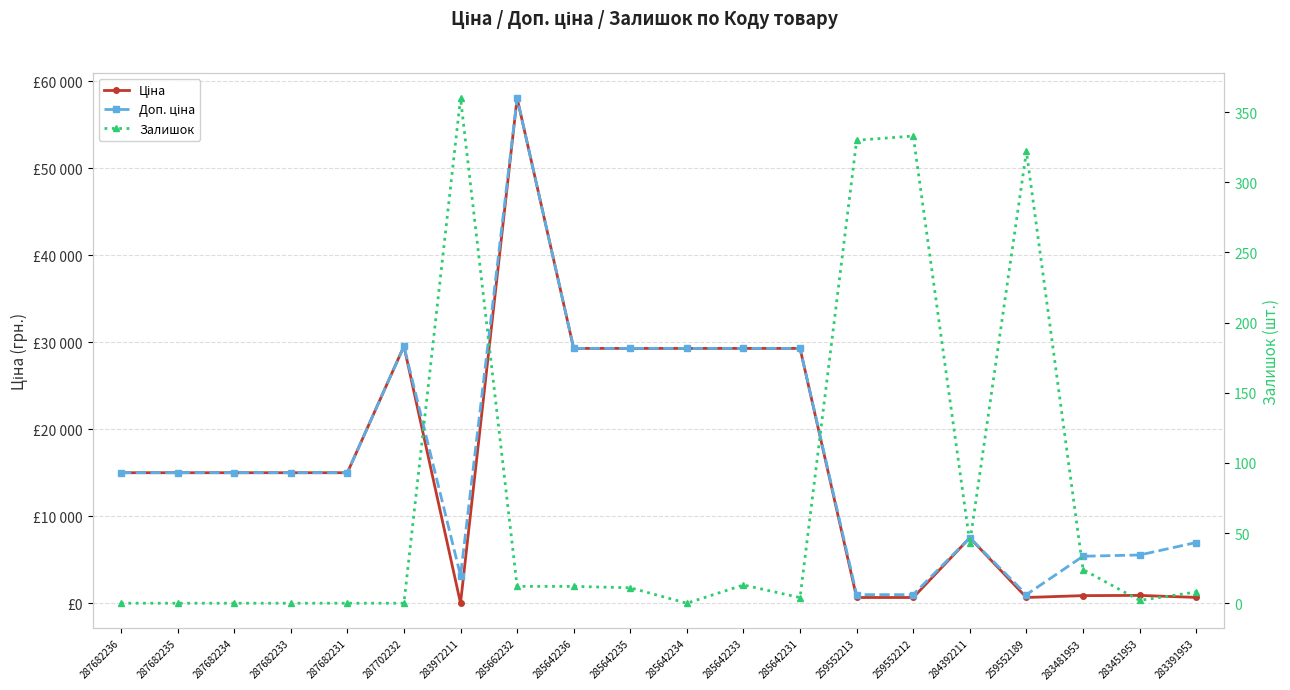

What are all the series names shown in the legend?

Ціна, Доп. ціна, Залишок